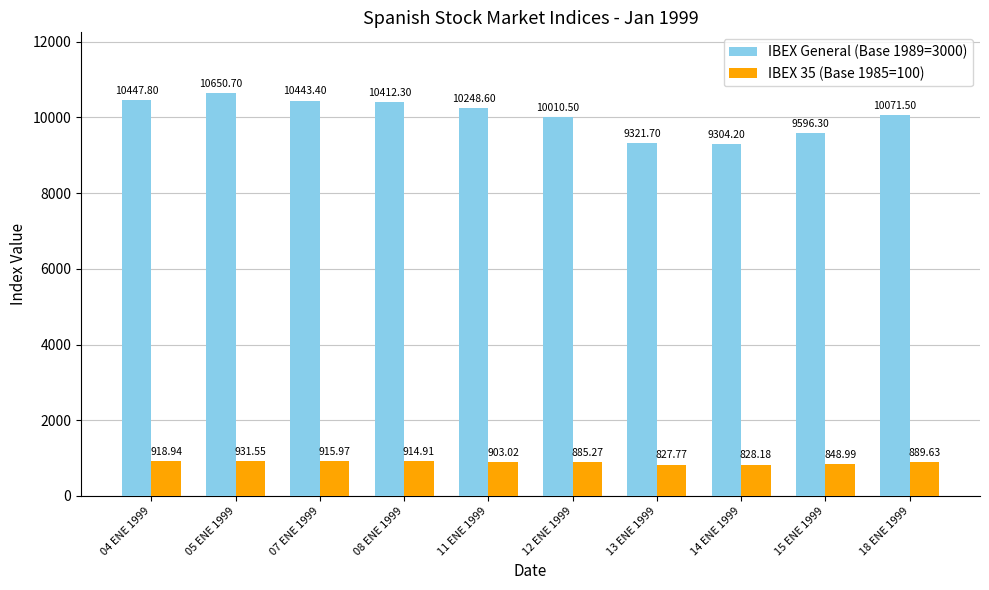

What is the spread (max minus min) of values at 08 ENE 1999?

9497.4